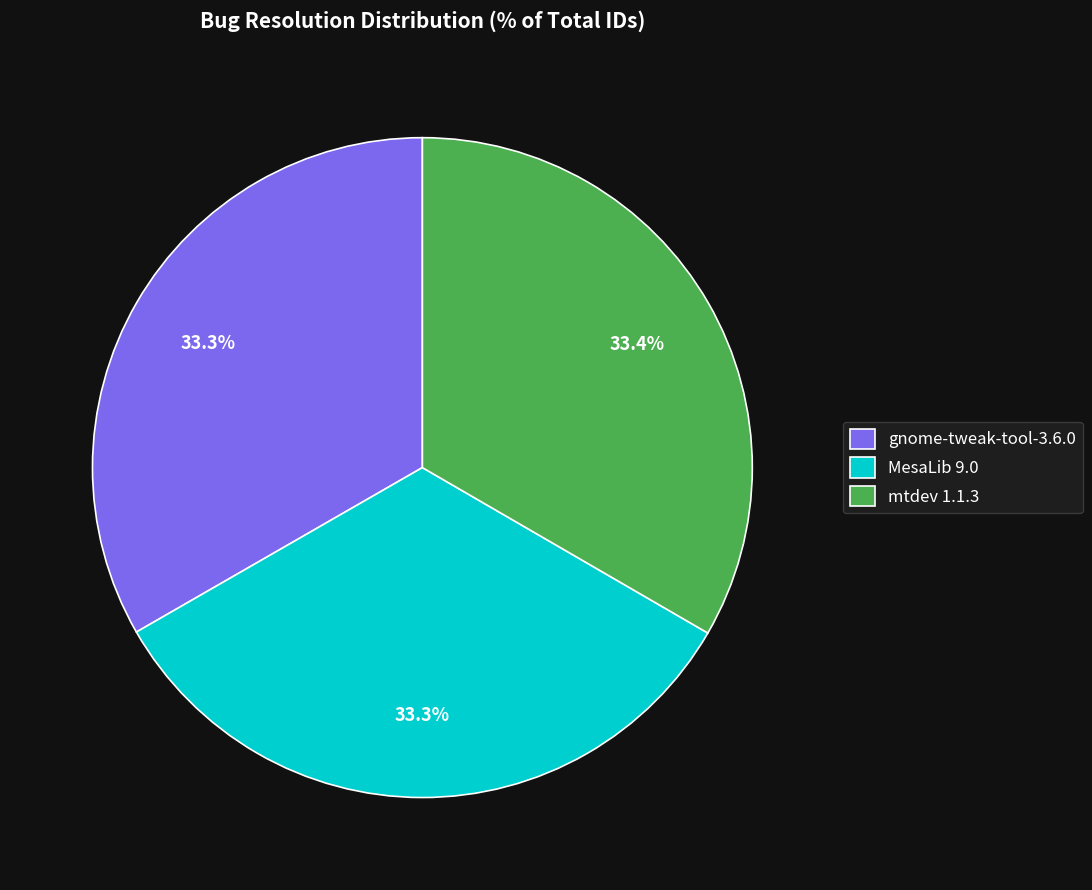

The gnome-tweak-tool-3.6.0 slice represents 33% of the pie. True or false?

True